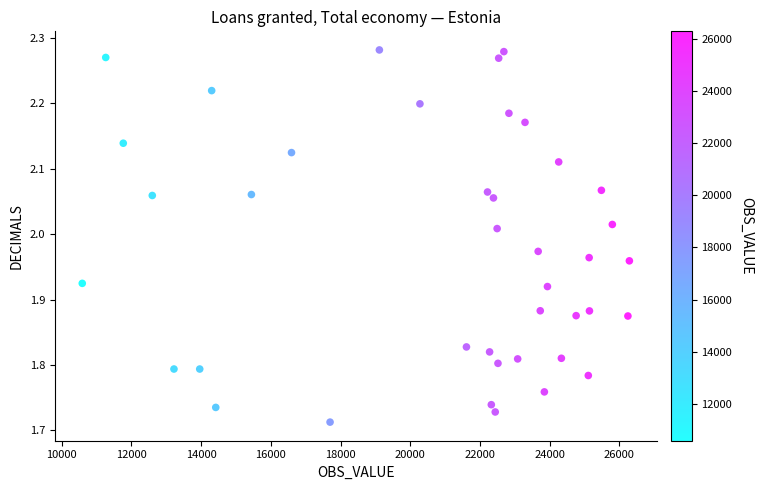

What is the range of Y values (max minus min)?

0.6